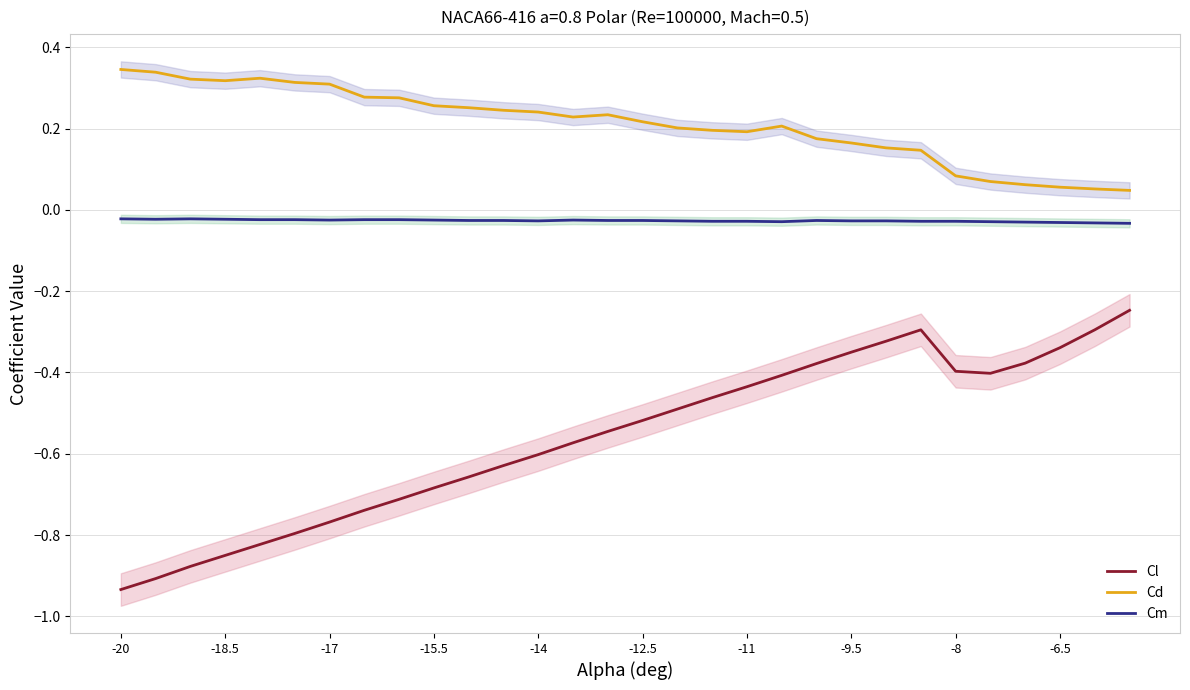

What is the value of the Cd point at the 12th from the left?

0.2